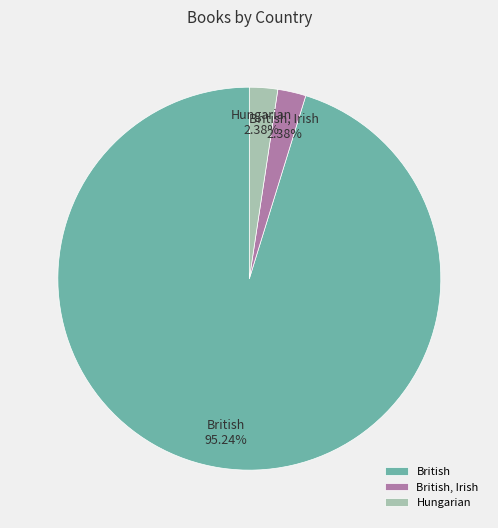

Which slice is the largest?

British